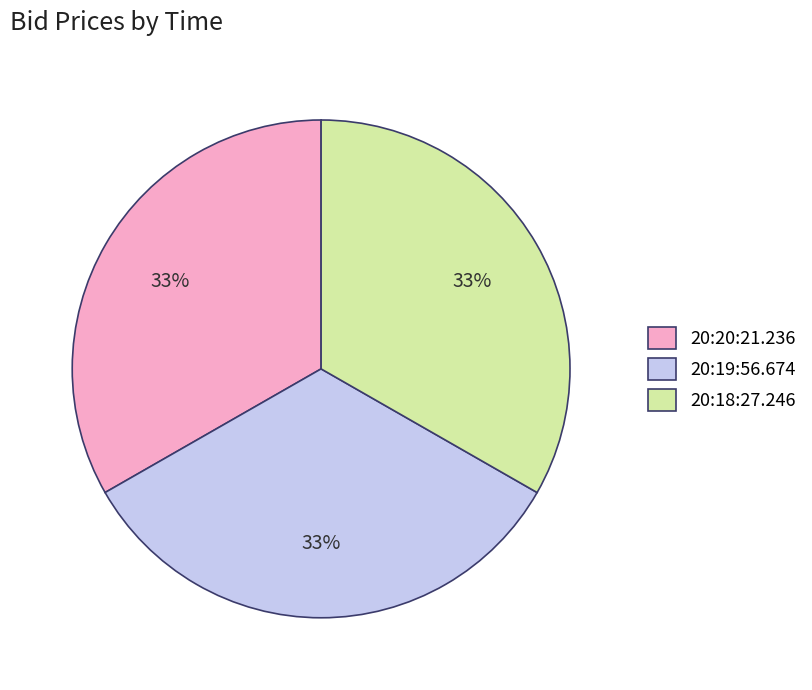

To the nearest percent, what is the average slice percentage?

33%